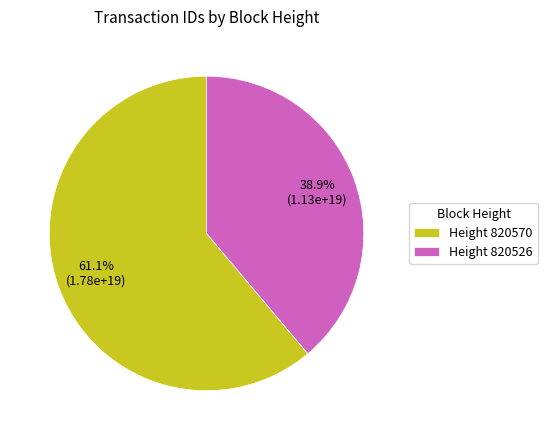

What is the smallest slice in the pie chart?

Height 820526